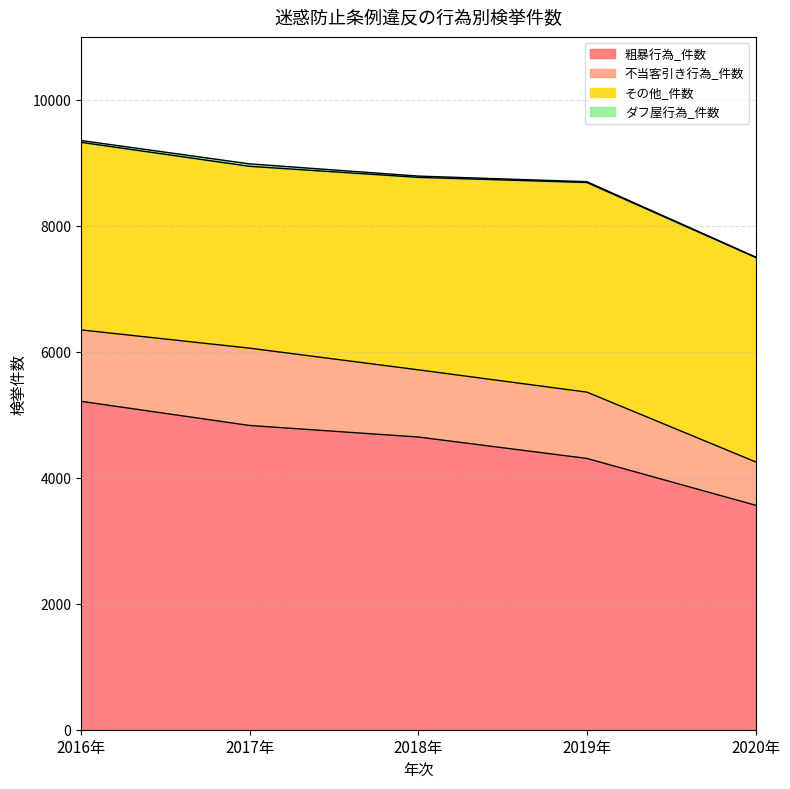

At which label does 粗暴行為_件数 first exceed 4647?

2016年